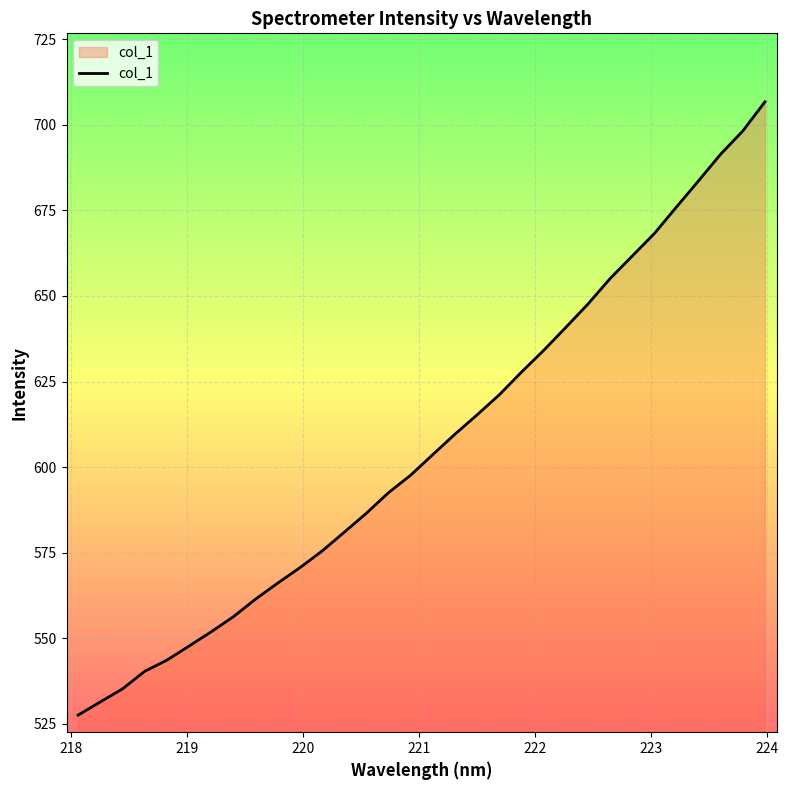

What is the greatest value displayed?

706.7